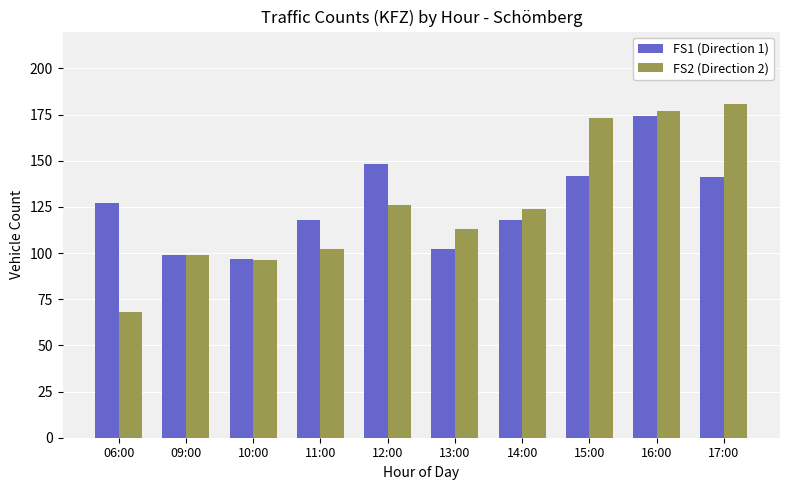

Which series changed the most between 15:00 and 16:00?

FS1 (Direction 1)